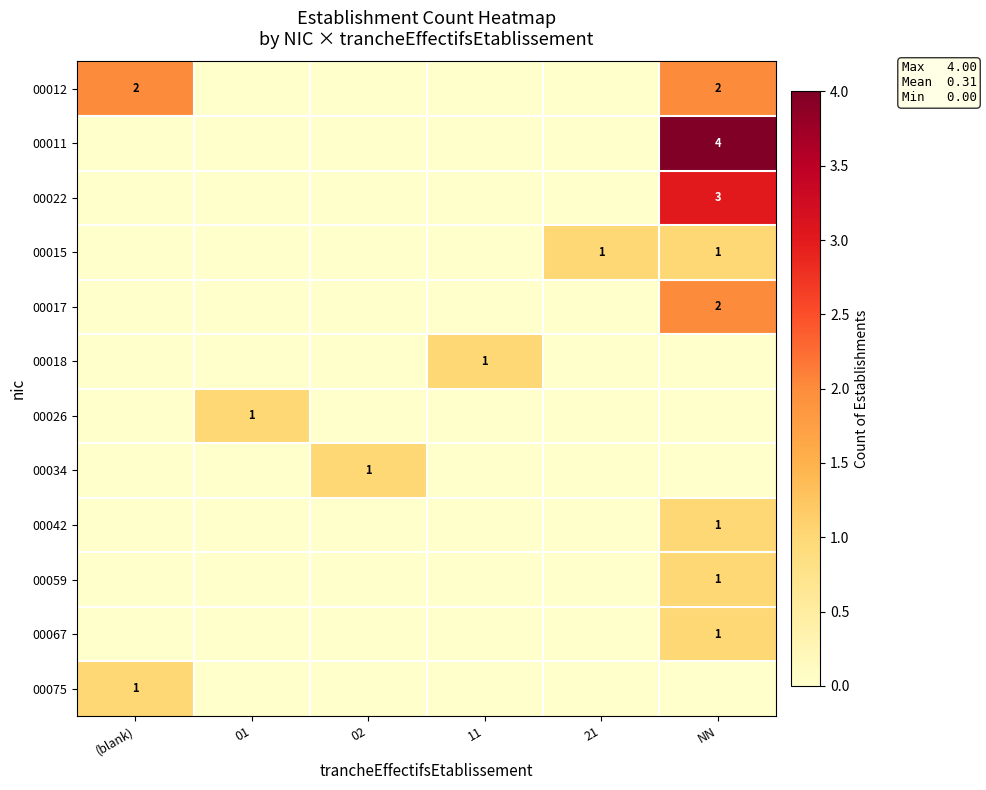

How many row_2 values are between 0 and 1?

5